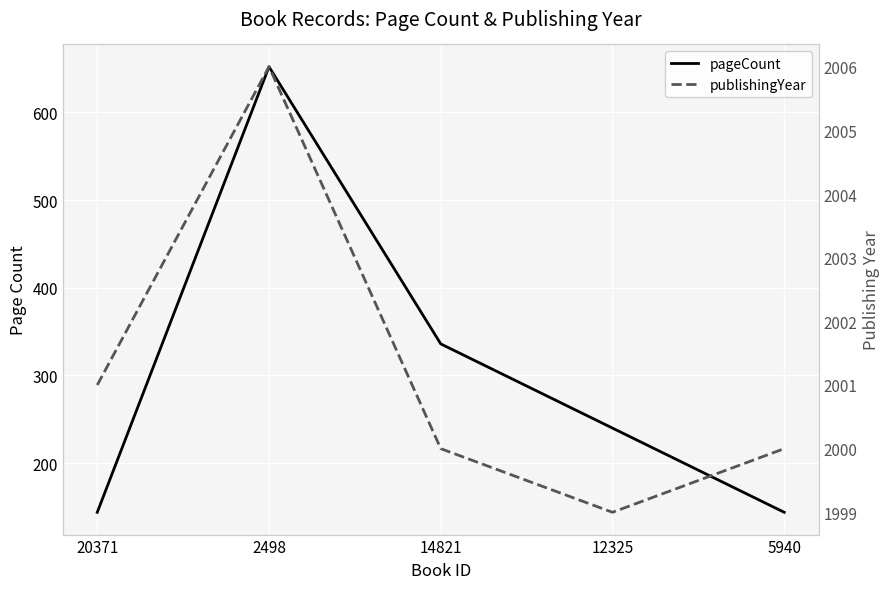

How many interior local peaks does the pageCount series have?

1